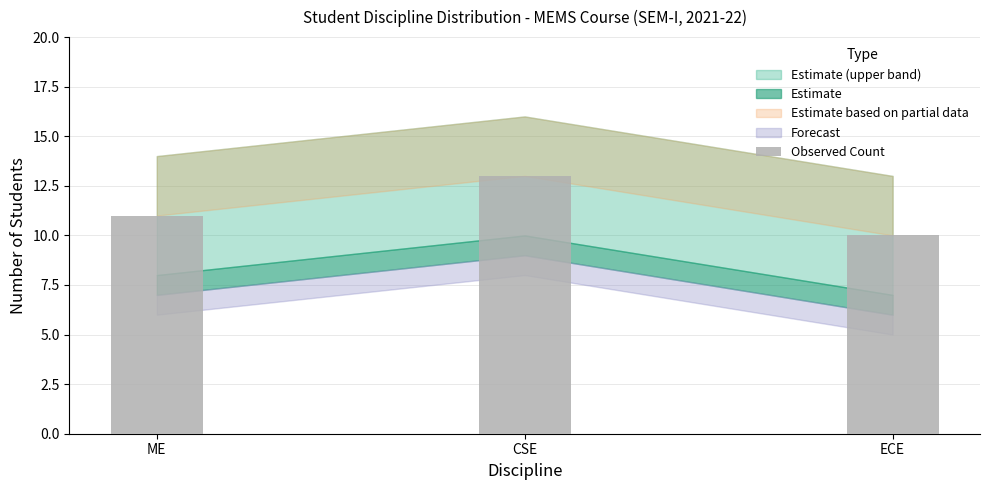

Which category has the highest value across all series?

CSE